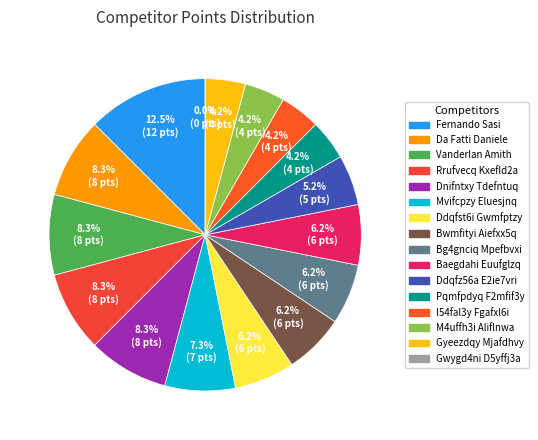

To the nearest percent, what portion does Mvifcpzy Eluesjnq represent?

7%